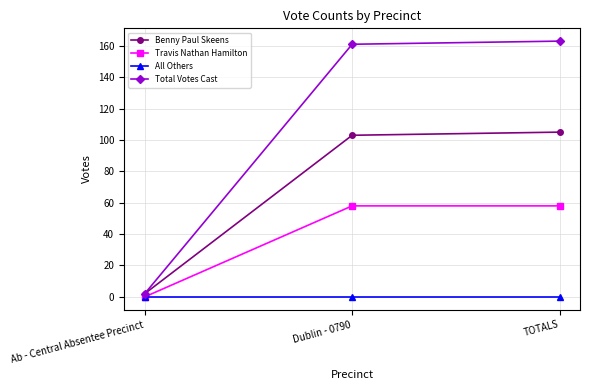

Reading left to right, what are all the values shown in this chart?

Benny Paul Skeens: Ab - Central Absentee Precinct=2	Dublin - 0790=103	TOTALS=105
Travis Nathan Hamilton: Ab - Central Absentee Precinct=0	Dublin - 0790=58	TOTALS=58
All Others: Ab - Central Absentee Precinct=0	Dublin - 0790=0	TOTALS=0
Total Votes Cast: Ab - Central Absentee Precinct=2	Dublin - 0790=161	TOTALS=163